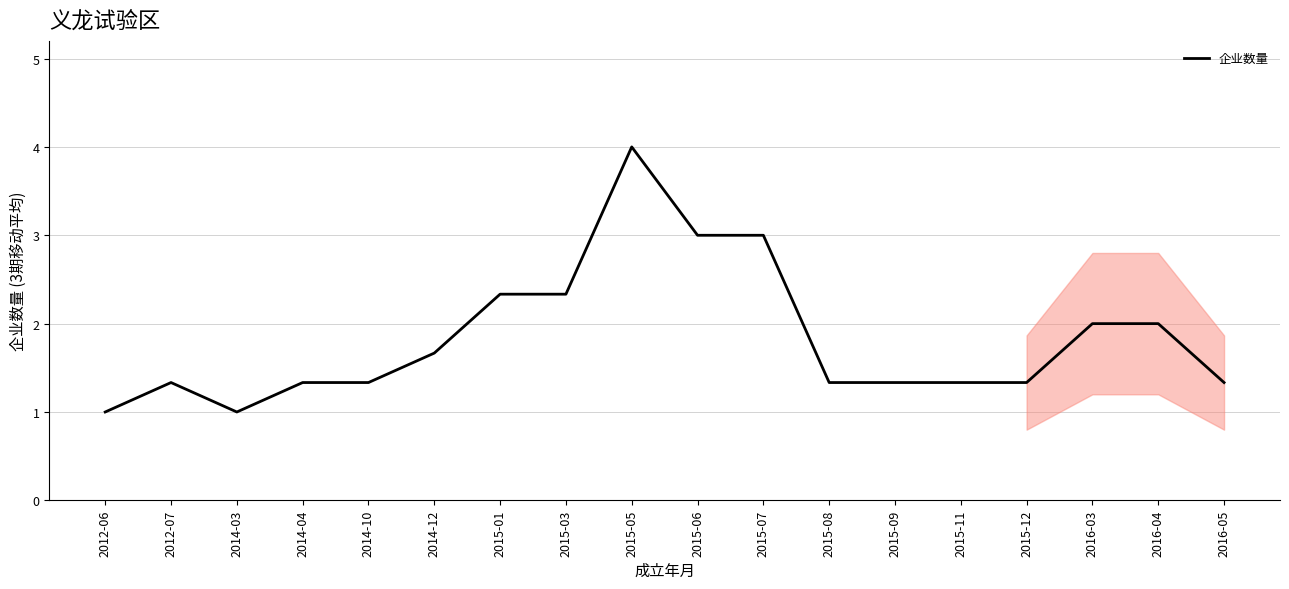

The chart shows a value of 0.6 at 2016-05. True or false?

False